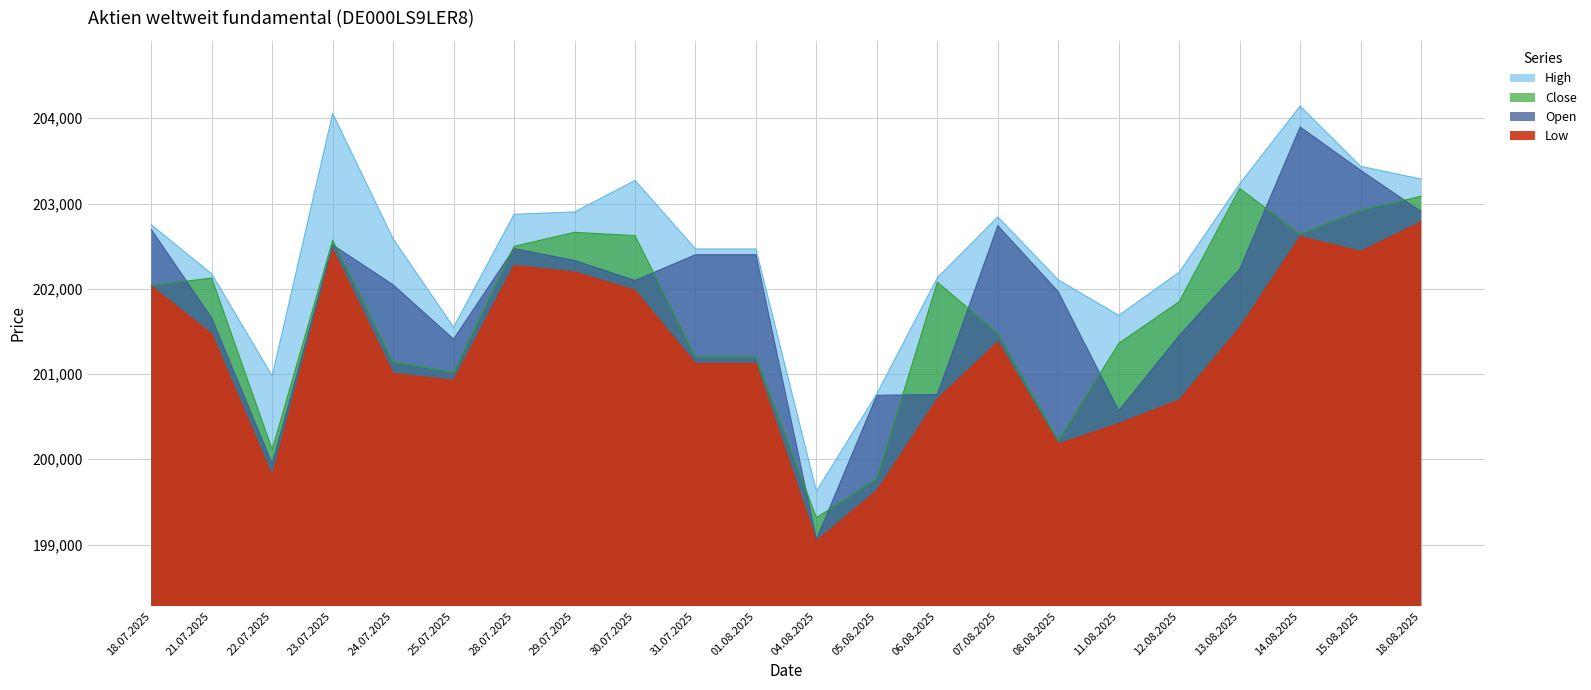

Reading right to left, what are all the values shown in this chart?

Open: 202906	203390	203898	202229	201451	200571	201965	202741	200760	200751	199063	202400	202400	202097	202332	202471	201410	202046	202515	199947	201656	202696
High: 203287	203436	204143	203230	202194	201688	202104	202843	202130	200768	199626	202467	202467	203271	202901	202874	201549	202585	204057	200978	202174	202751
Low: 202785	202439	202614	201545	200696	200420	200180	201378	200708	199635	199043	201125	201125	201983	202197	202274	200927	201007	202465	199804	201471	202031
Close: 203085	202919	202641	203178	201849	201360	200218	201477	202078	199773	199315	201200	201200	202624	202662	202498	201019	201143	202570	200114	202126	202040